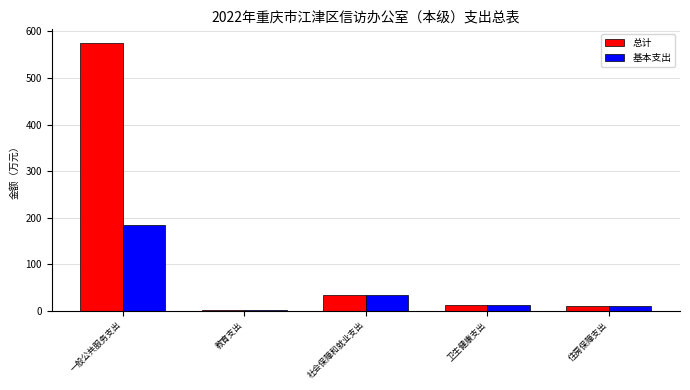

The value of 基本支出 at 一般公共服务支出 is 81.4. True or false?

False